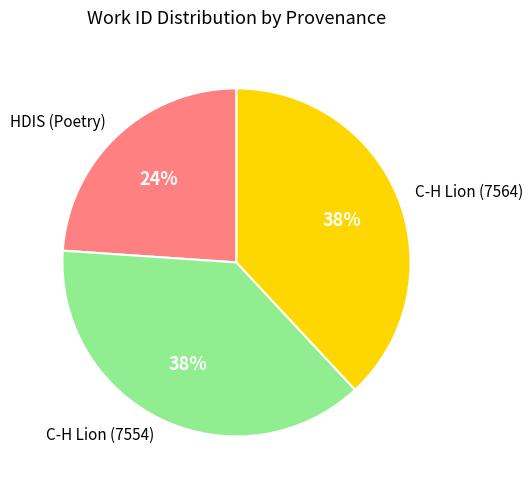

Does any single category account for the majority?

No